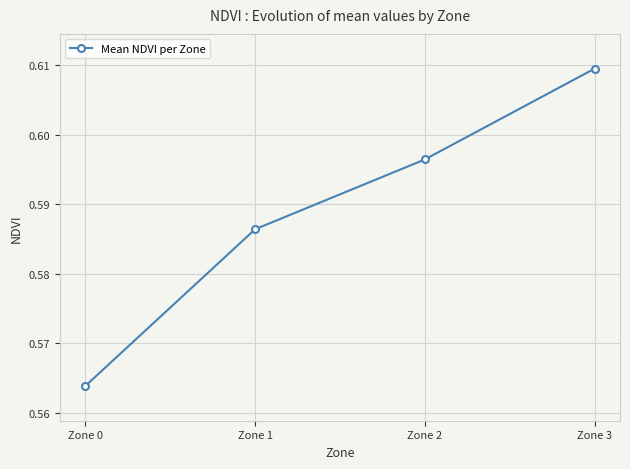

Which label corresponds to the smallest value in the chart?

Zone 0